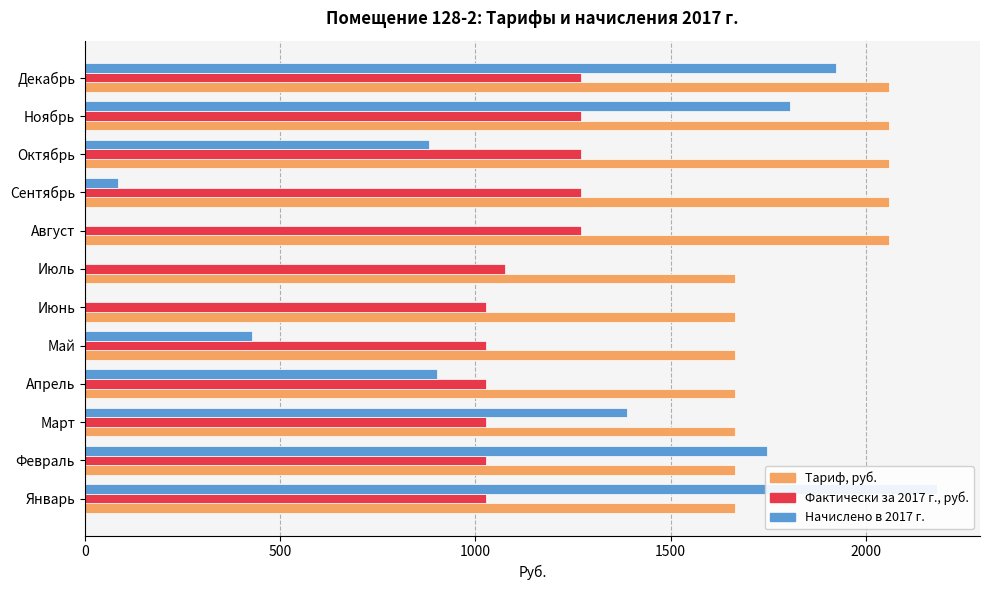

How many values in Начислено в 2017 г. are above zero?

9